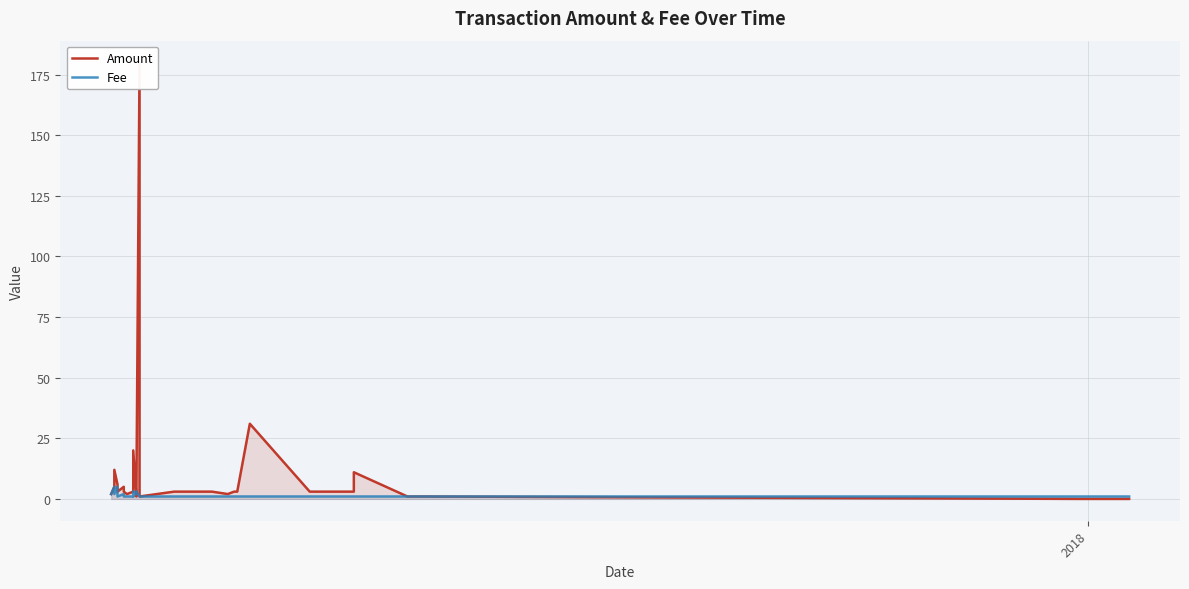

True or false: Amount and Fee intersect in this chart.

True